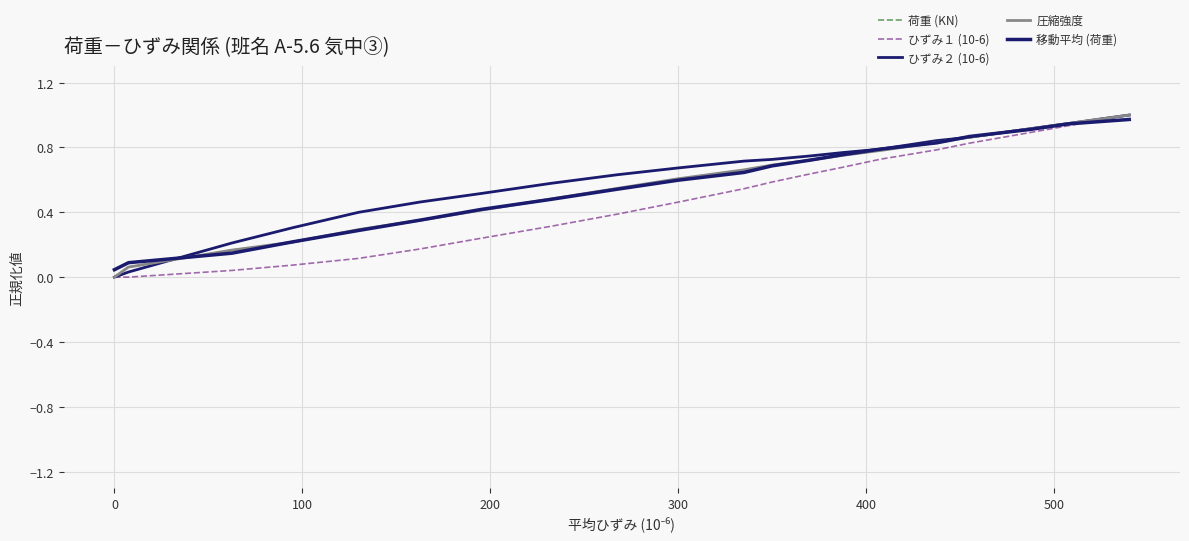

Count the number of categories in the chart.

20